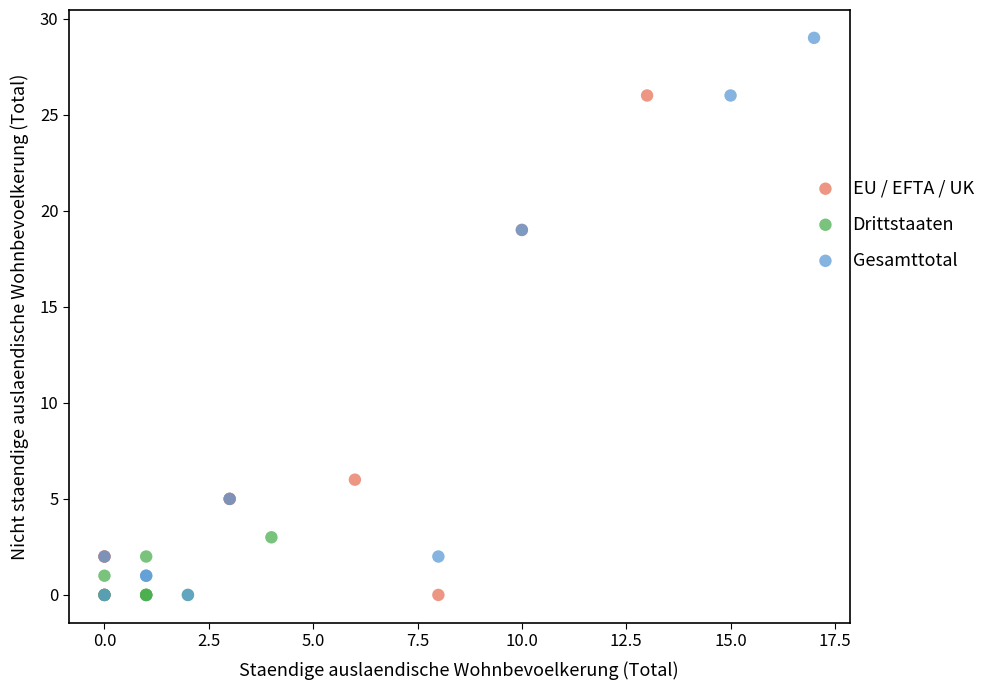

Which series has the widest spread of Y values?

Gesamttotal